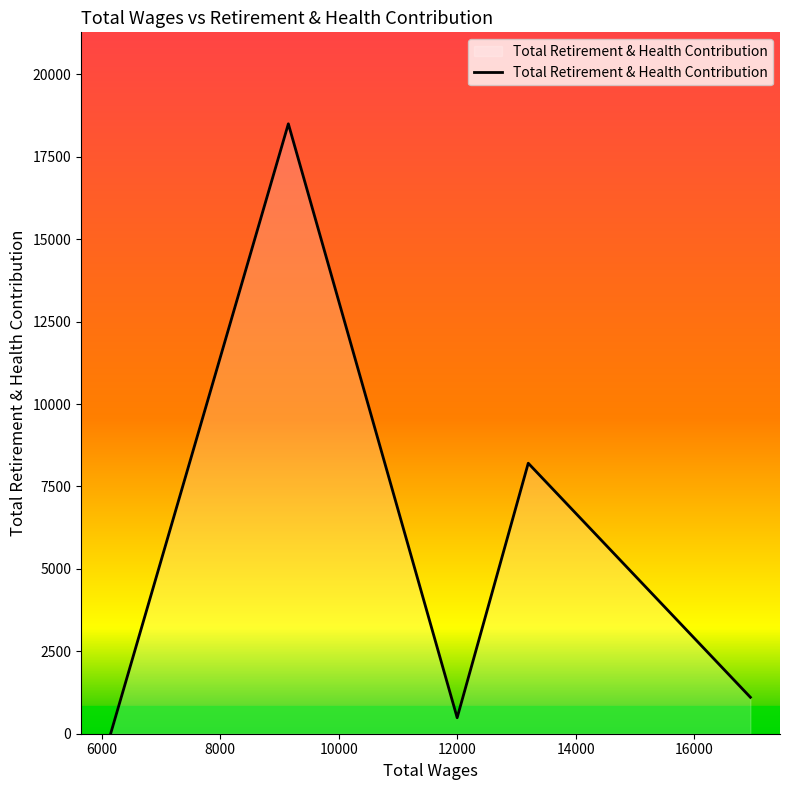

What is the sum of all values?

28295